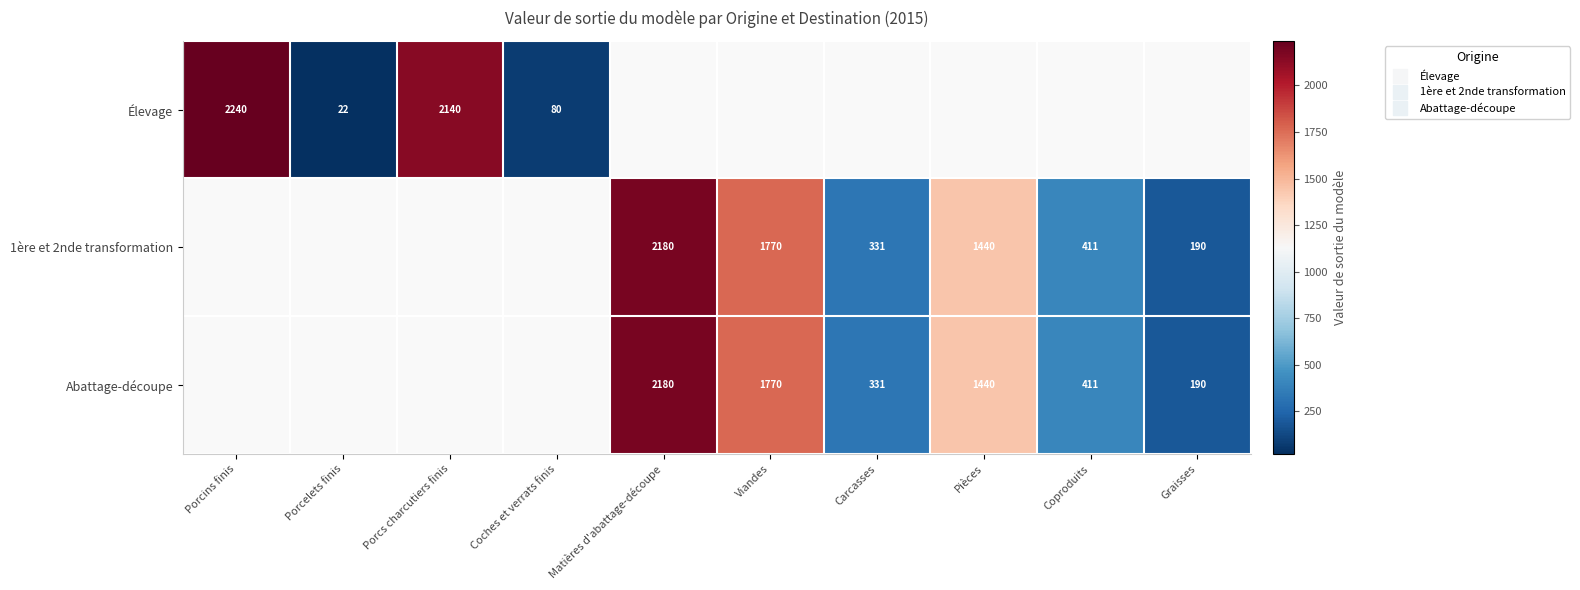

Is the value of Élevage at Coches et verrats finis greater than the value of Abattage-découpe at Coproduits?

No